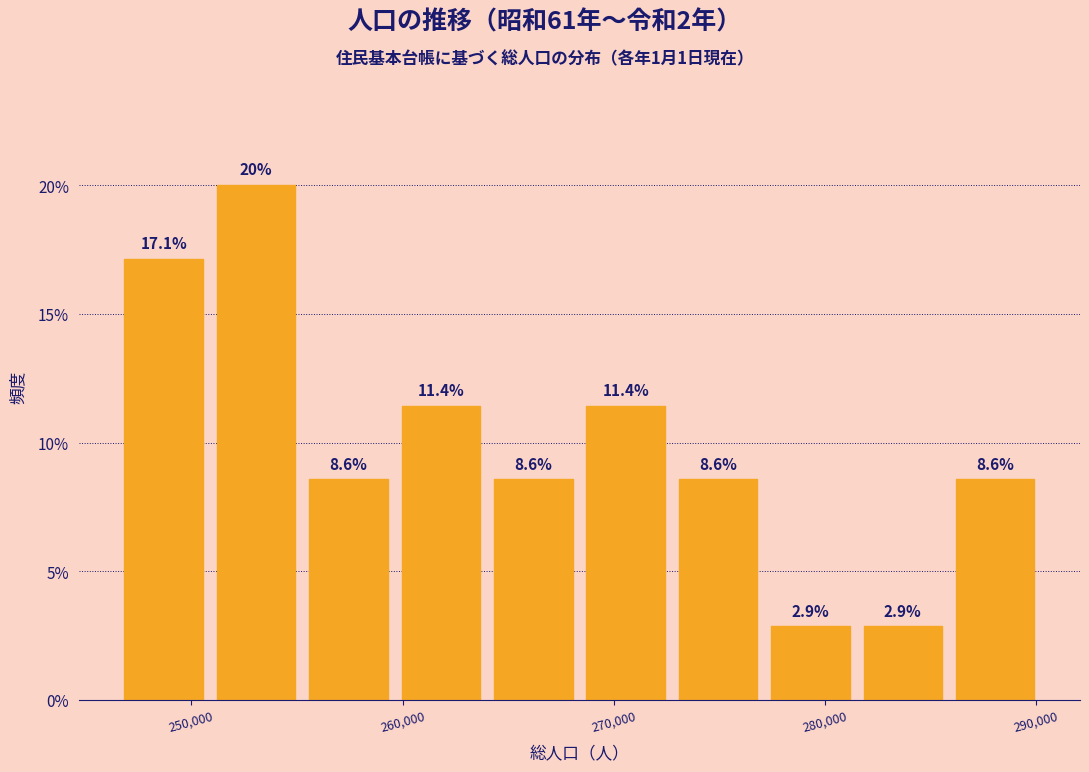

Reading left to right, list every bar in this chart as the range it spans on the x-axis followed by its height. The bar edges are not printed on the chart, so give them approximately, as read against the axis.

247000 to 251000: 17.1
251000 to 255000: 20.0
255000 to 260000: 8.6
260000 to 264000: 11.4
264000 to 268000: 8.6
268000 to 273000: 11.4
273000 to 277000: 8.6
277000 to 281000: 2.9
281000 to 286000: 2.9
286000 to 290000: 8.6